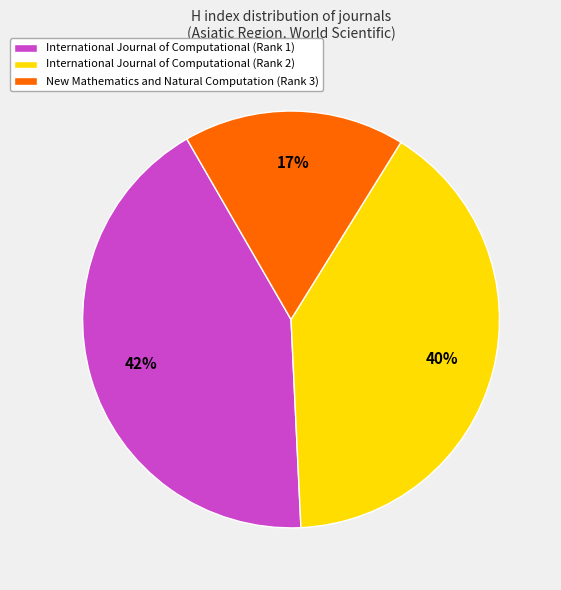

How many segments does this pie chart have?

3